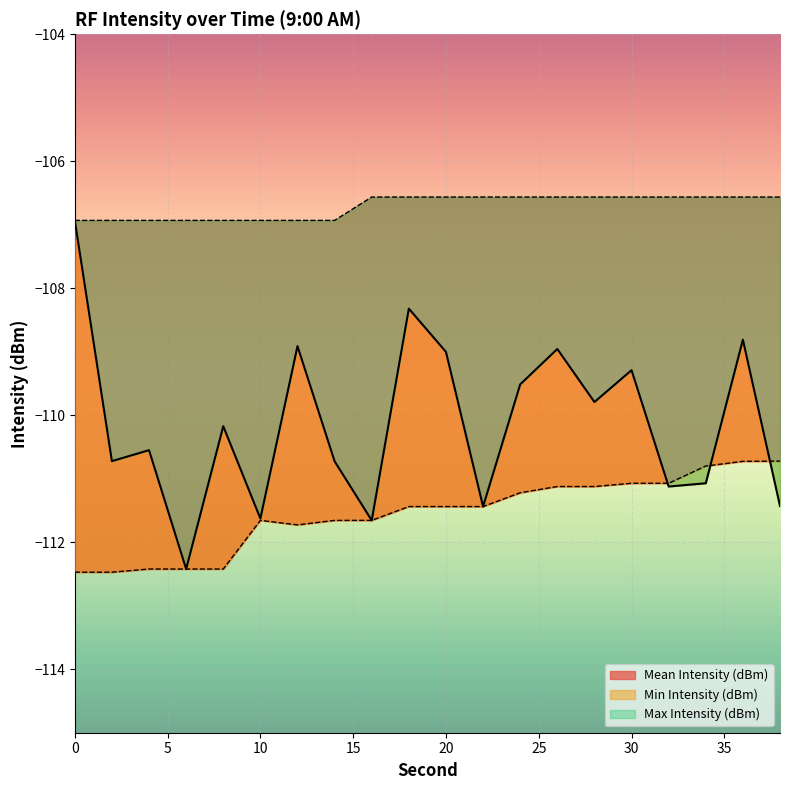

True or false: Max Intensity (dBm) has a value of -106.9 at 4.

True